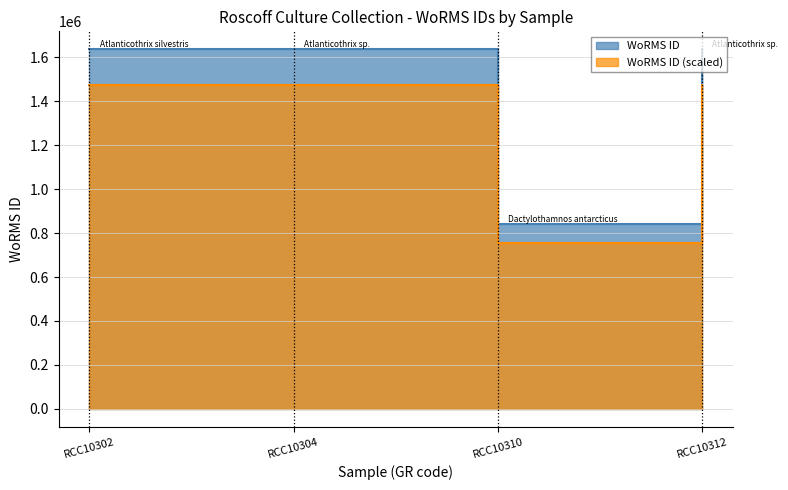

The chart shows a value of 839934 at RCC10310. True or false?

True